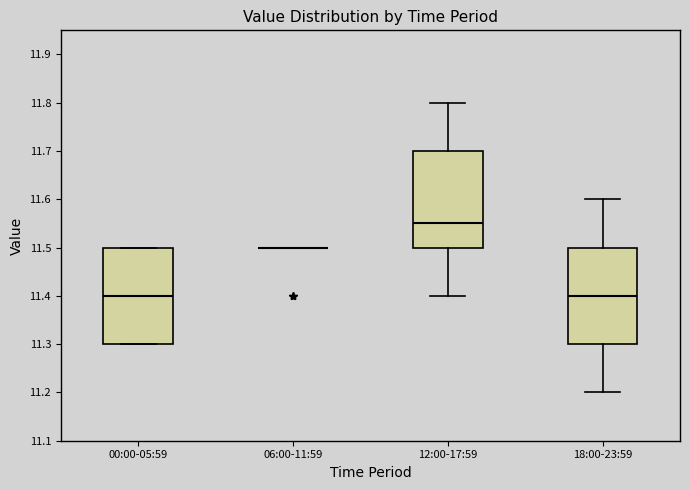

Reading left to right, transcribe this box plot: for each box, give where its median line is, the range the box spans, and where its two whiskers end, as read against the y-axis. The values are not printed on the chart, so give them approximately, as read against the axis.

00:00-05:59: median 11.40, box 11.30 to 11.50, whiskers 11.30 to 11.50
06:00-11:59: box collapsed to a line at 11.50, whiskers 11.50 to 11.50
12:00-17:59: median 11.55, box 11.50 to 11.70, whiskers 11.40 to 11.80
18:00-23:59: median 11.40, box 11.30 to 11.50, whiskers 11.20 to 11.60